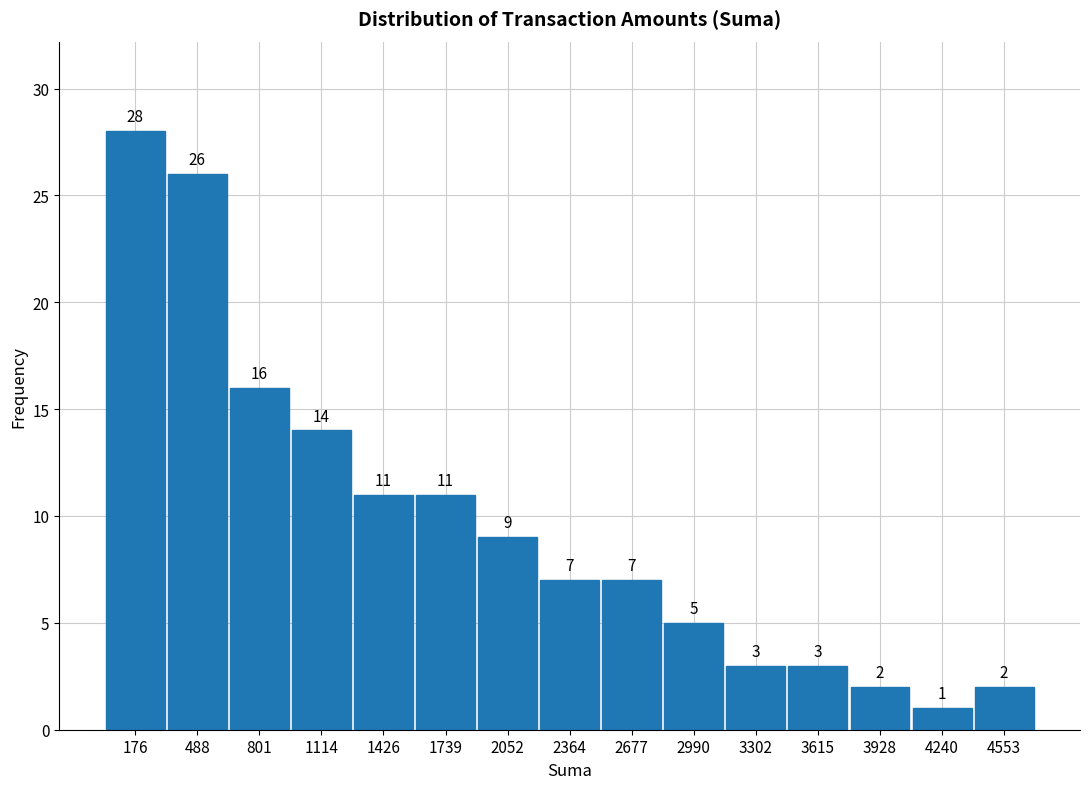

Reading left to right, transcribe this chart: for each bar, give the range it covers on the x-axis and its height. The bar edges are not printed on the chart, so give them approximately, as read against the axis.

0 to 350: 28
350 to 650: 26
650 to 950: 16
950 to 1250: 14
1250 to 1600: 11
1600 to 1900: 11
1900 to 2200: 9
2200 to 2500: 7
2500 to 2850: 7
2850 to 3150: 5
3150 to 3450: 3
3450 to 3750: 3
3750 to 4100: 2
4100 to 4400: 1
4400 to 4700: 2